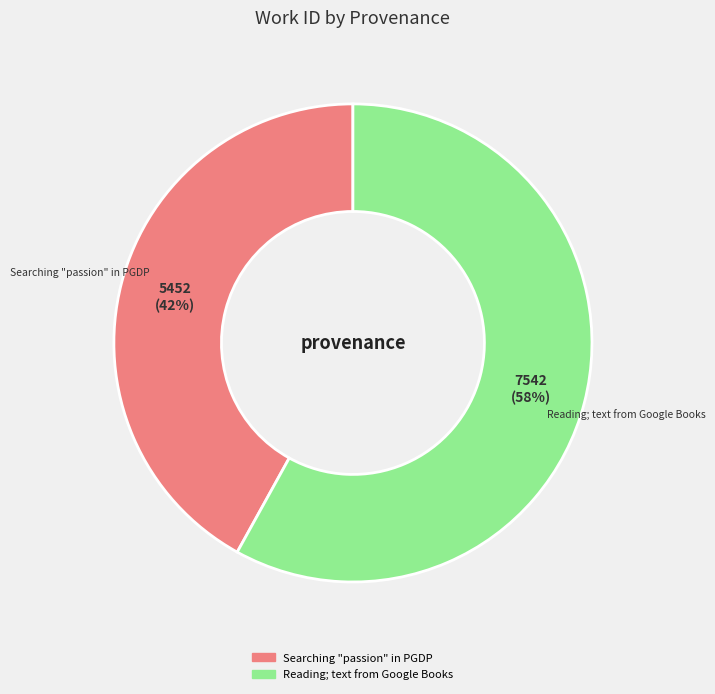

Count the number of slices in the pie.

2